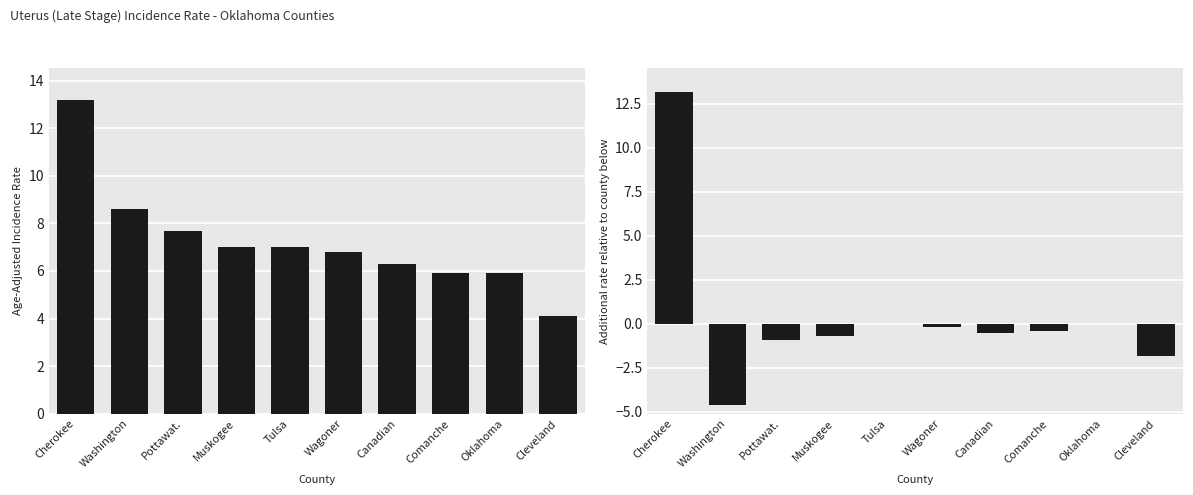

Reading left to right, what are all the values shown in this chart?

13.2	-4.6	-0.9	-0.7	0.0	-0.2	-0.5	-0.4	0.0	-1.8